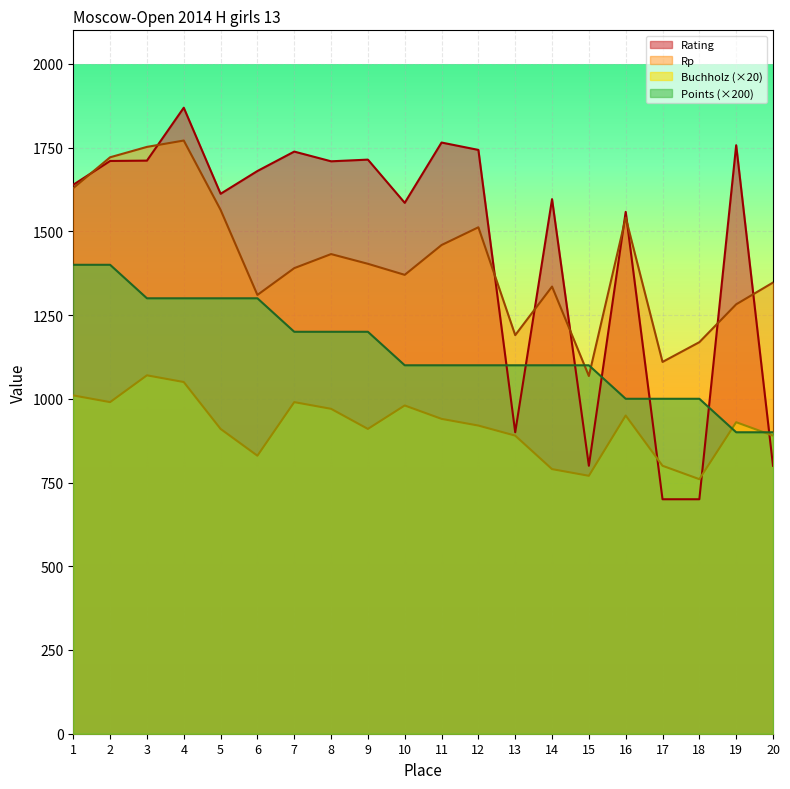

What are all the series names shown in the legend?

Rating, Rp, Buchholz (×20), Points (×200)